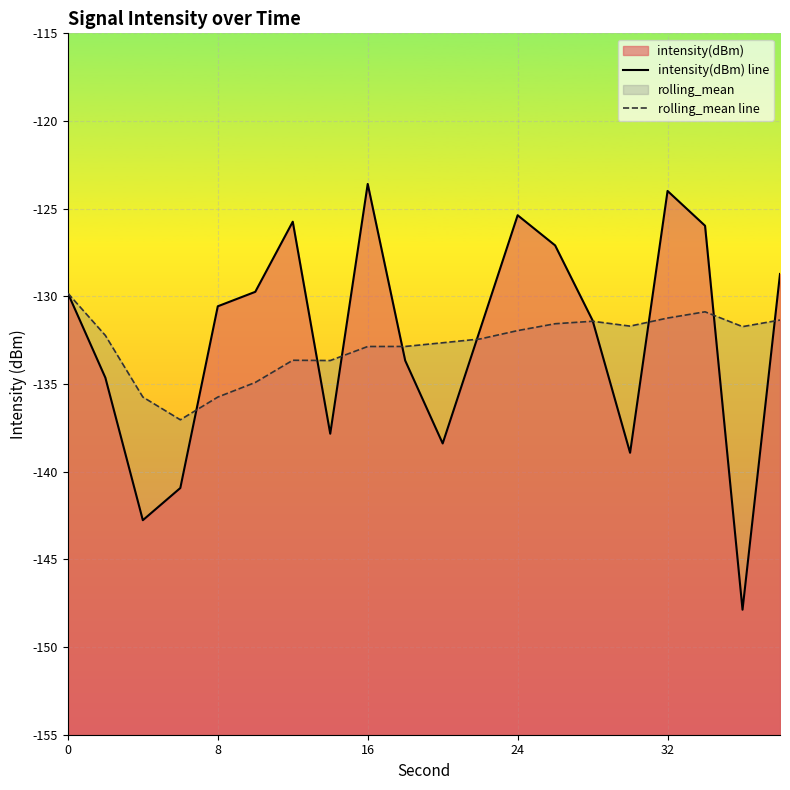

The intensity(dBm) line series shows -69.5 at 24. True or false?

False